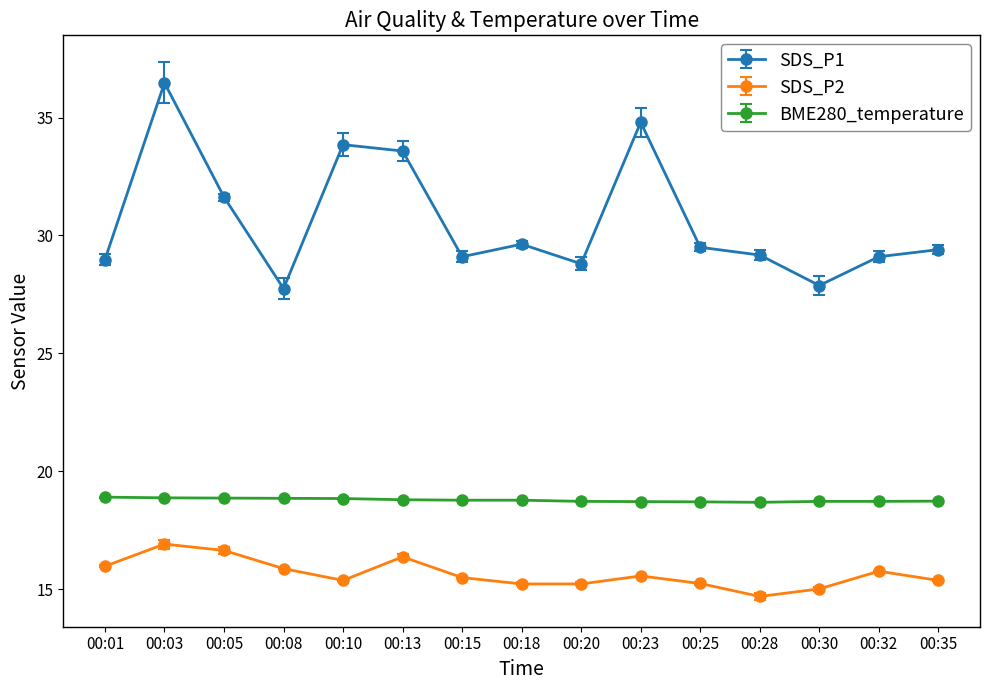

Which series has the largest range (max minus min)?

SDS_P1